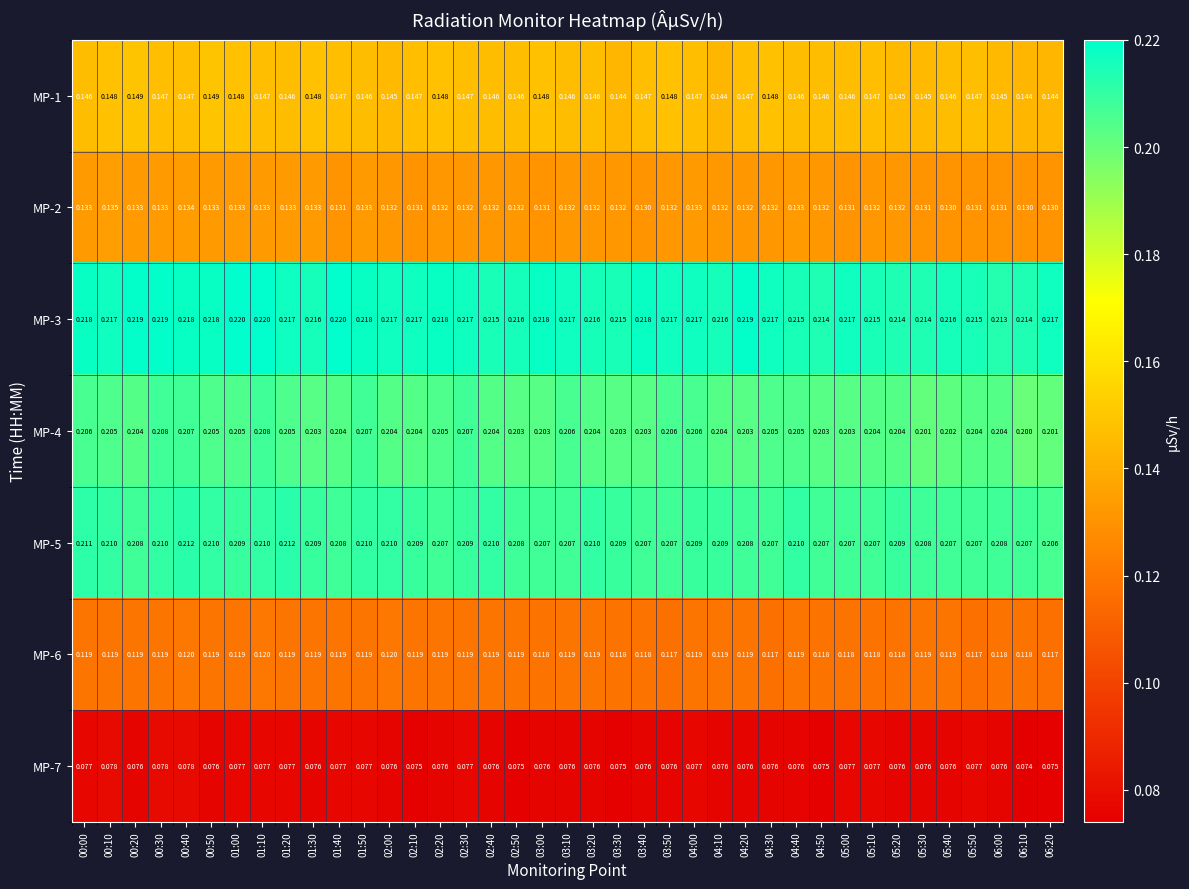

Is the value of MP-4 at 01:00 greater than the value of MP-3 at 00:30?

No